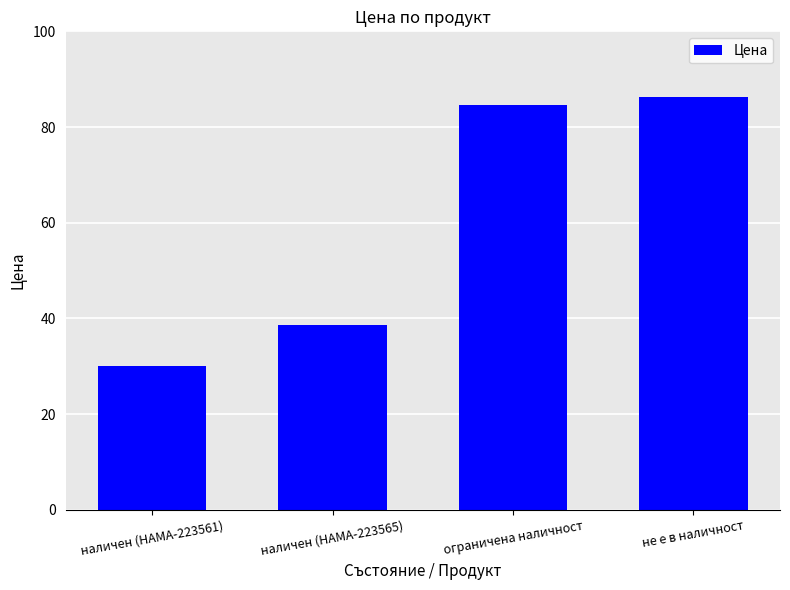

Are the bars horizontal?

No